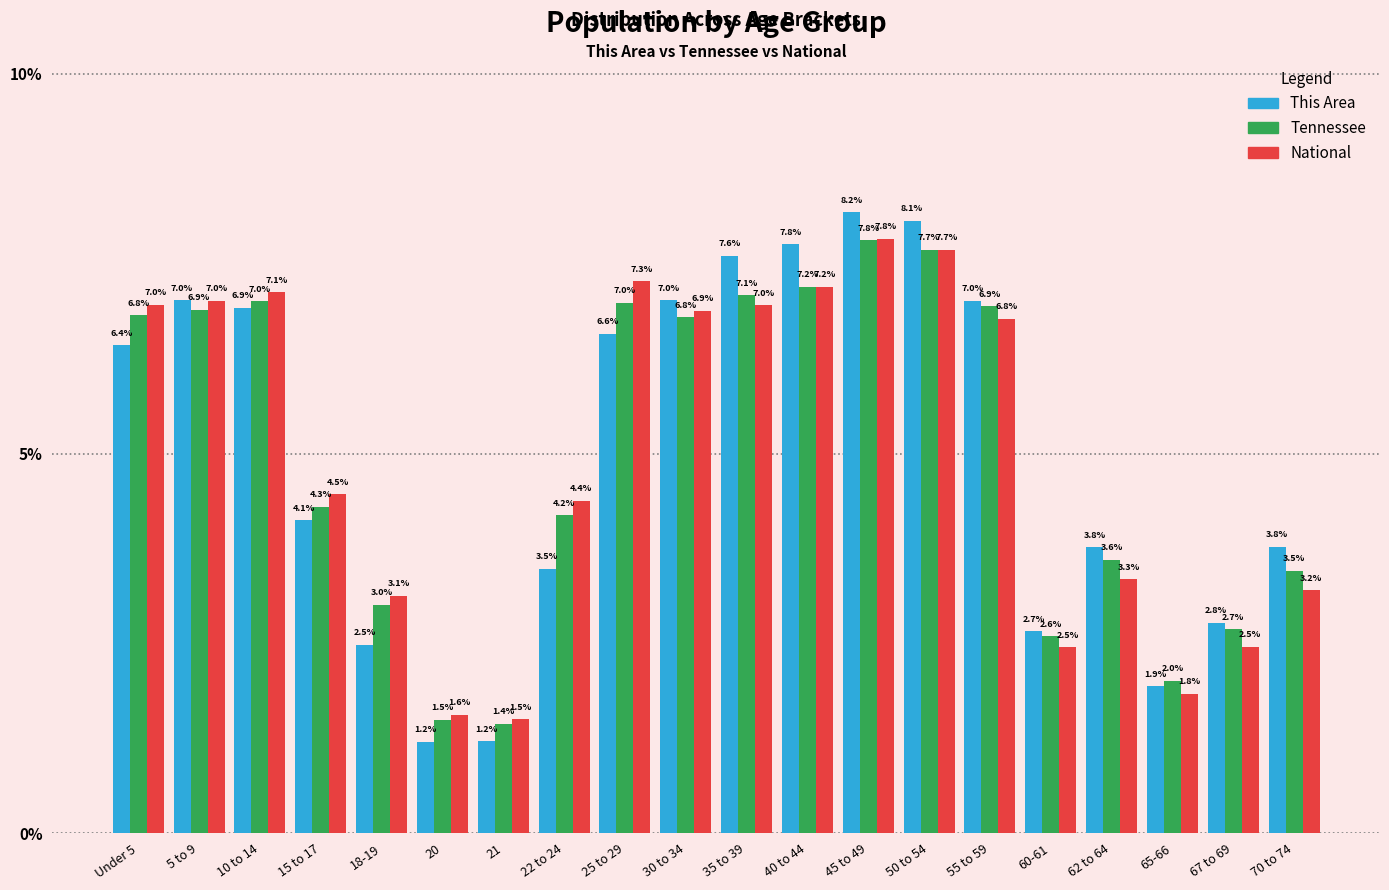

Reading left to right, transcribe all the data shown in this chart.

This Area: Under 5=6.4	5 to 9=7.0	10 to 14=6.9	15 to 17=4.1	18-19=2.5	20=1.2	21=1.2	22 to 24=3.5	25 to 29=6.6	30 to 34=7.0	35 to 39=7.6	40 to 44=7.8	45 to 49=8.2	50 to 54=8.1	55 to 59=7.0	60-61=2.7	62 to 64=3.8	65-66=1.9	67 to 69=2.8	70 to 74=3.8
Tennessee: Under 5=6.8	5 to 9=6.9	10 to 14=7.0	15 to 17=4.3	18-19=3.0	20=1.5	21=1.4	22 to 24=4.2	25 to 29=7.0	30 to 34=6.8	35 to 39=7.1	40 to 44=7.2	45 to 49=7.8	50 to 54=7.7	55 to 59=6.9	60-61=2.6	62 to 64=3.6	65-66=2.0	67 to 69=2.7	70 to 74=3.5
National: Under 5=7.0	5 to 9=7.0	10 to 14=7.1	15 to 17=4.5	18-19=3.1	20=1.6	21=1.5	22 to 24=4.4	25 to 29=7.3	30 to 34=6.9	35 to 39=7.0	40 to 44=7.2	45 to 49=7.8	50 to 54=7.7	55 to 59=6.8	60-61=2.5	62 to 64=3.3	65-66=1.8	67 to 69=2.5	70 to 74=3.2